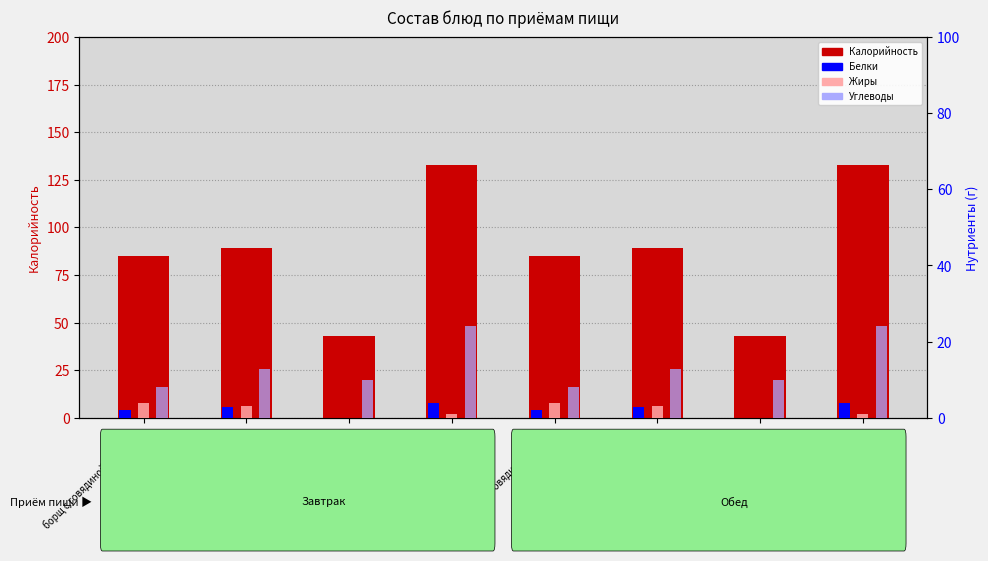

Reading left to right, transcribe all the data shown in this chart.

Калорийность: борщ с говядиной (Завтрак)=85.0	йргурт (Завтрак)=89.0	чай сладкий (Завтрак)=43.0	хлеб (Завтрак)=133.0	борщ с говядиной (Обед)=85.0	йргурт (Обед)=89.0	чай сладкий (Обед)=43.0	хлеб (Обед)=133.0
Белки: борщ с говядиной (Завтрак)=2.0	йргурт (Завтрак)=2.7	чай сладкий (Завтрак)=0.0	хлеб (Завтрак)=4.0	борщ с говядиной (Обед)=2.0	йргурт (Обед)=2.7	чай сладкий (Обед)=0.0	хлеб (Обед)=4.0
Жиры: борщ с говядиной (Завтрак)=4.0	йргурт (Завтрак)=3.0	чай сладкий (Завтрак)=0.0	хлеб (Завтрак)=1.0	борщ с говядиной (Обед)=4.0	йргурт (Обед)=3.0	чай сладкий (Обед)=0.0	хлеб (Обед)=1.0
Углеводы: борщ с говядиной (Завтрак)=8.0	йргурт (Завтрак)=12.8	чай сладкий (Завтрак)=10.0	хлеб (Завтрак)=24.0	борщ с говядиной (Обед)=8.0	йргурт (Обед)=12.8	чай сладкий (Обед)=10.0	хлеб (Обед)=24.0